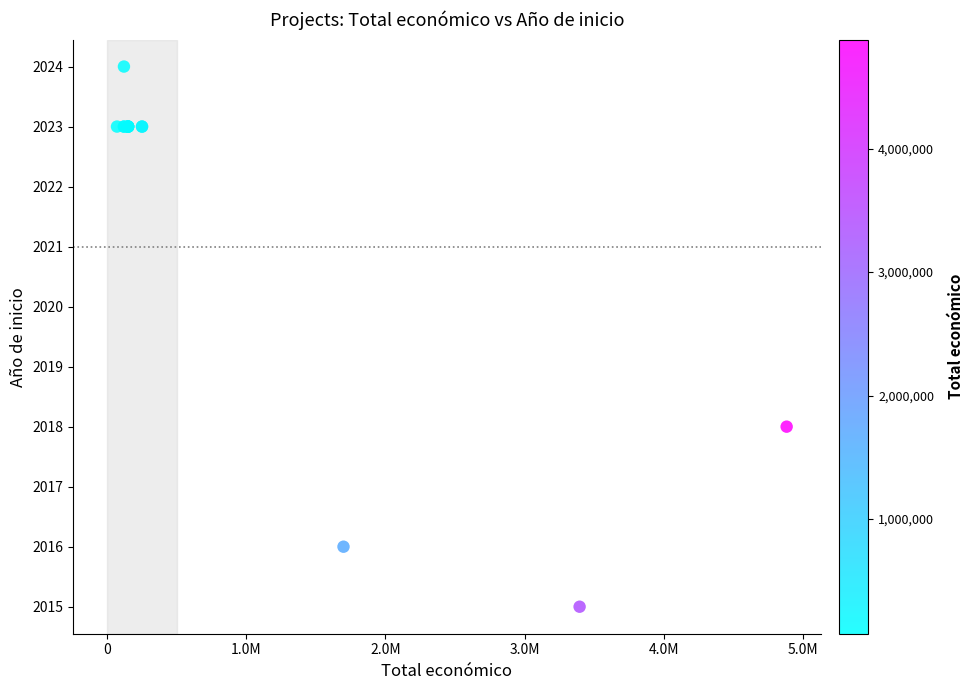

What Y value in the scatter plot is closest to 2019?

2018